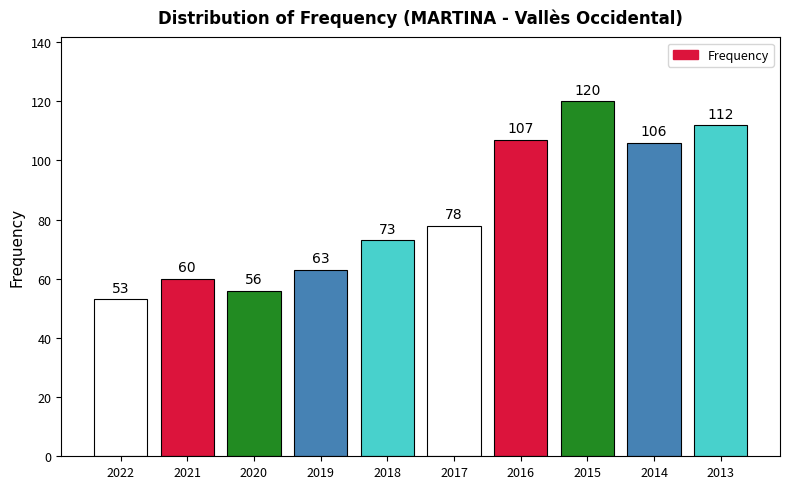

What is the sum of all values?

828